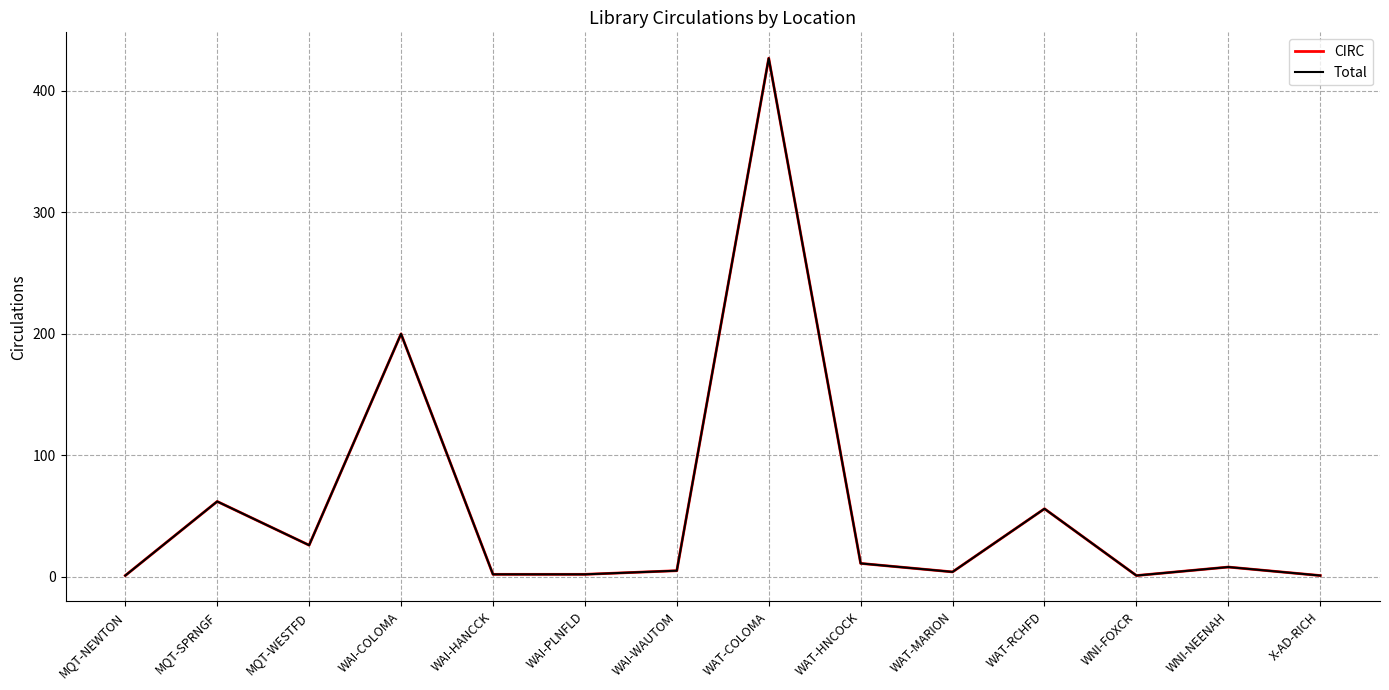

Does the chart display data point markers on the line(s)?

No